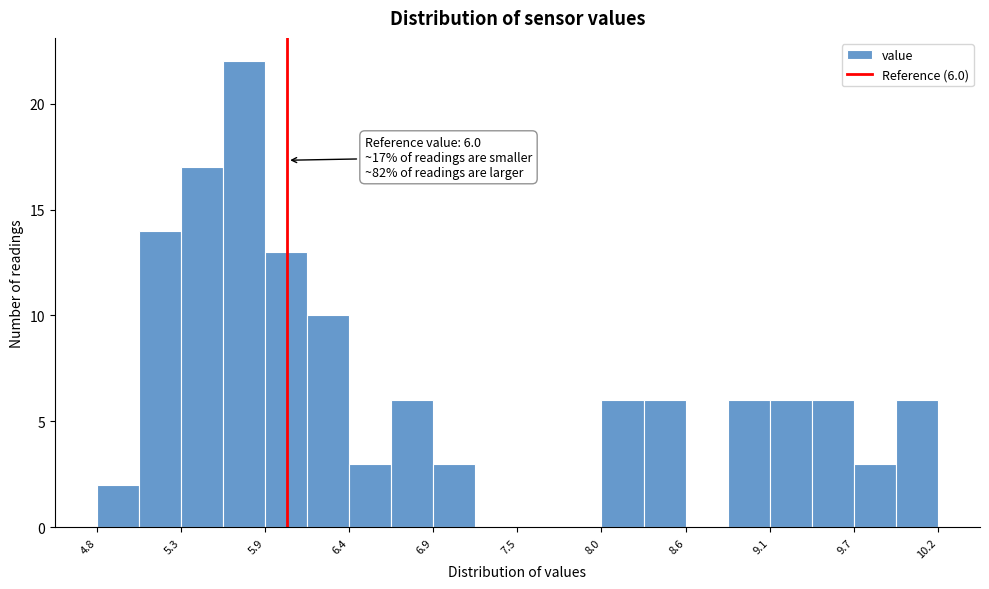

Around what value on the x-axis is the tallest bar? Give the approximate position of its centre, as read against the axis.

5.7